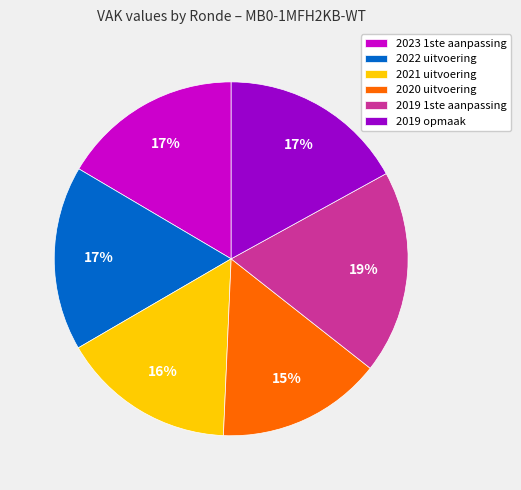

Count the number of slices in the pie.

6